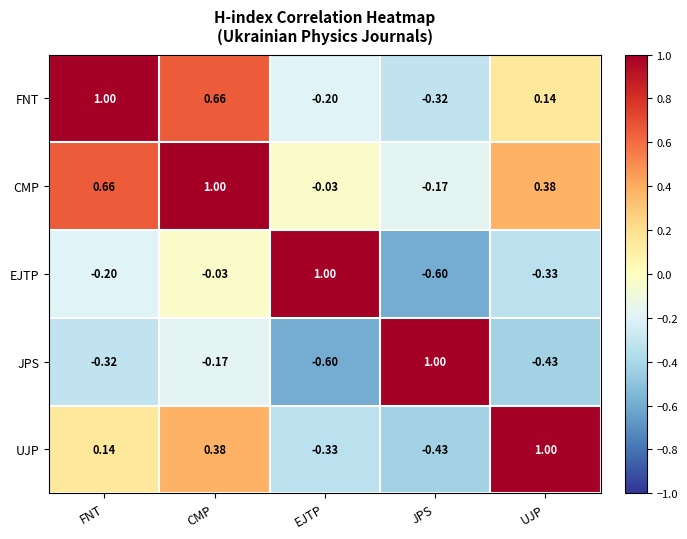

Rank the series by their average value, from lowest to highest.

JPS, EJTP, UJP, FNT, CMP